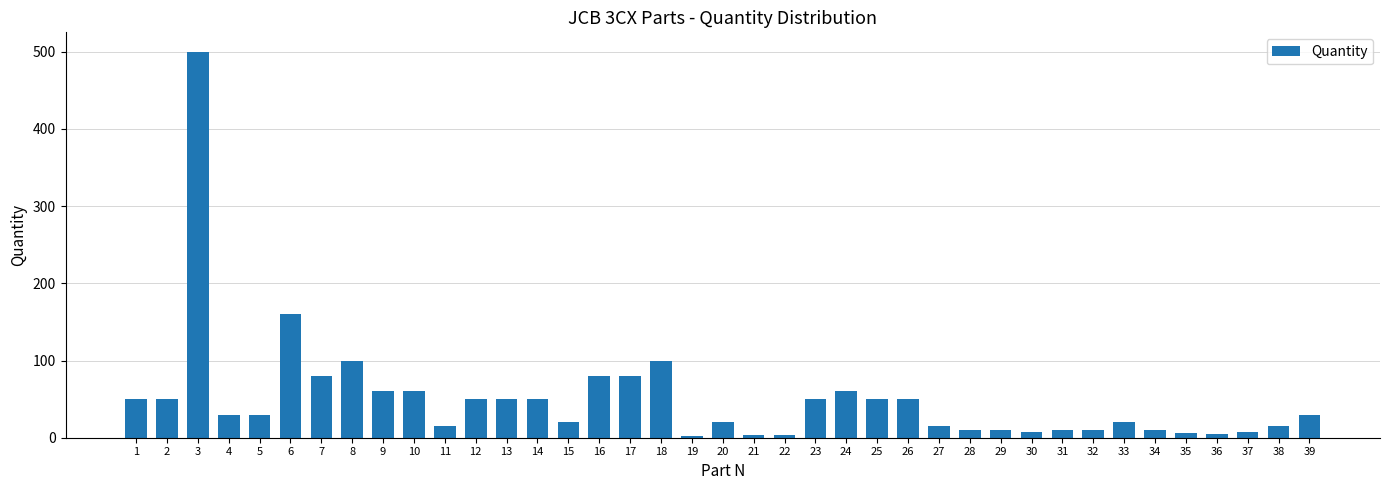

What is the ratio of the value at 4 to the value at 27?

2.0